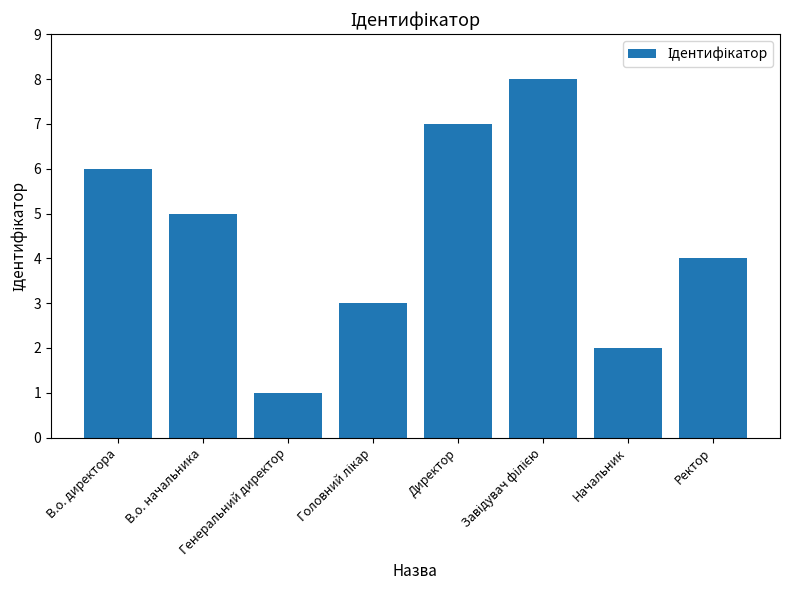

What is the sum of all values?

36